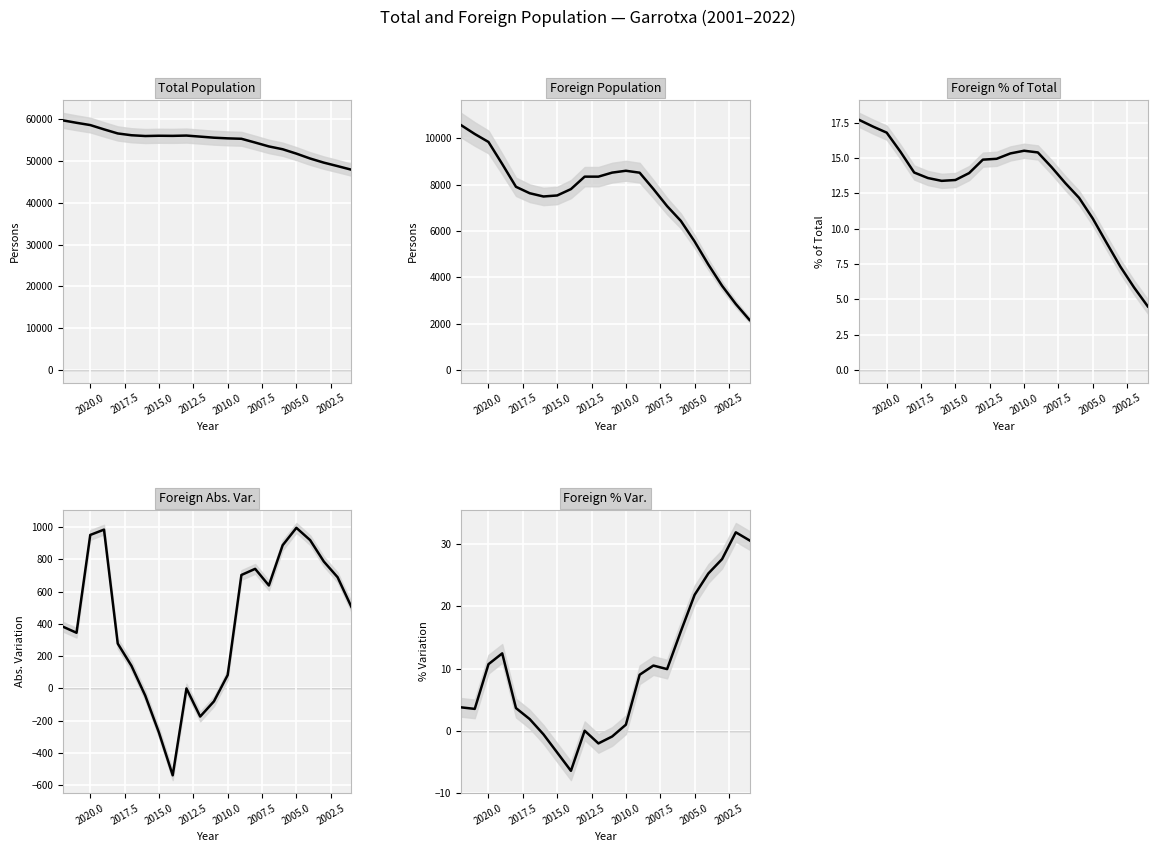

What is the average value of the Foreign % Var. series?

9.4